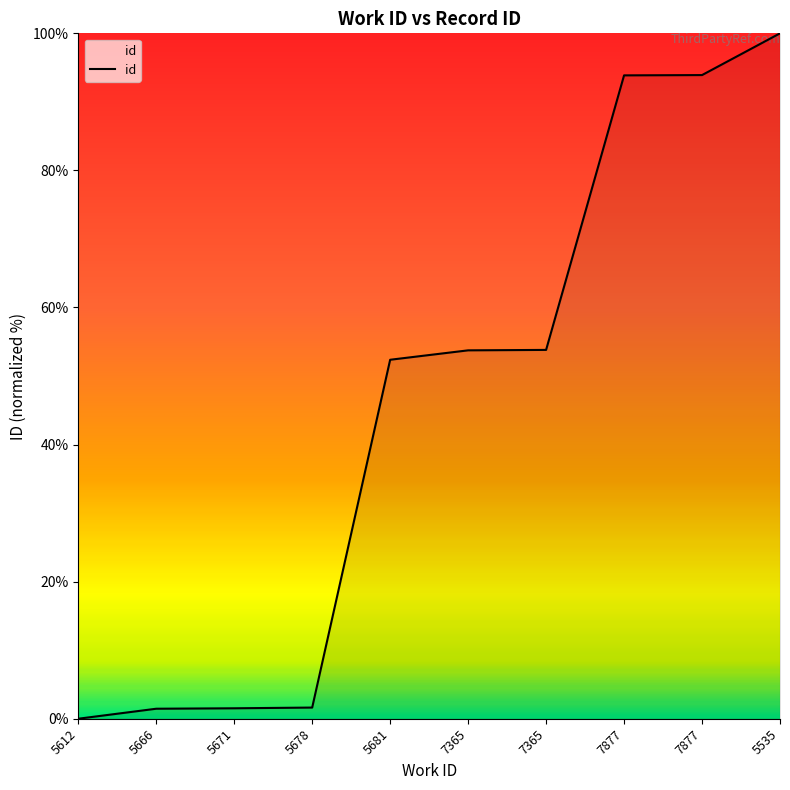

At which category does the chart reach its minimum across all series?

5612